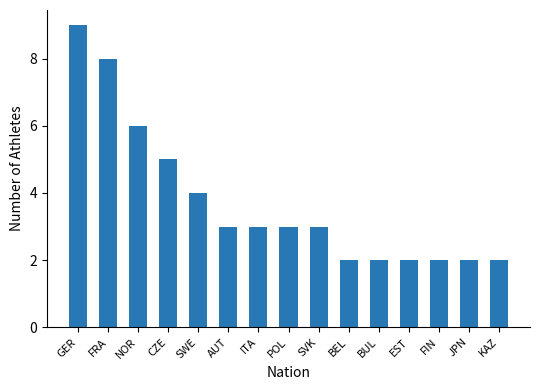

Is it true that the value at EST is 1?

False